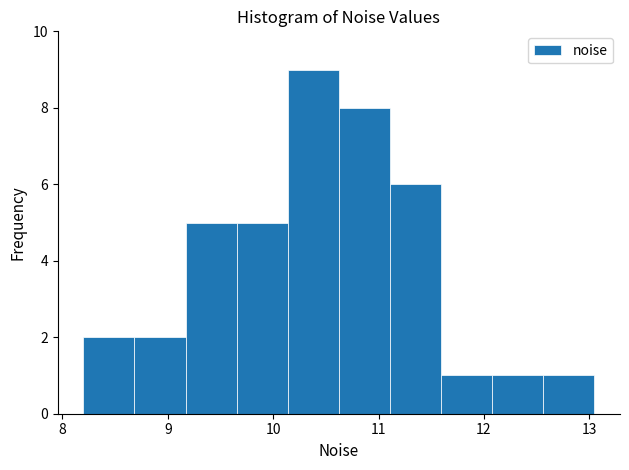

How tall is the bar that spans 12.6 to 13.0 on the x-axis? Neither the bar edges nor the heights are printed on the chart, so give them approximately, as read against the axes.

1